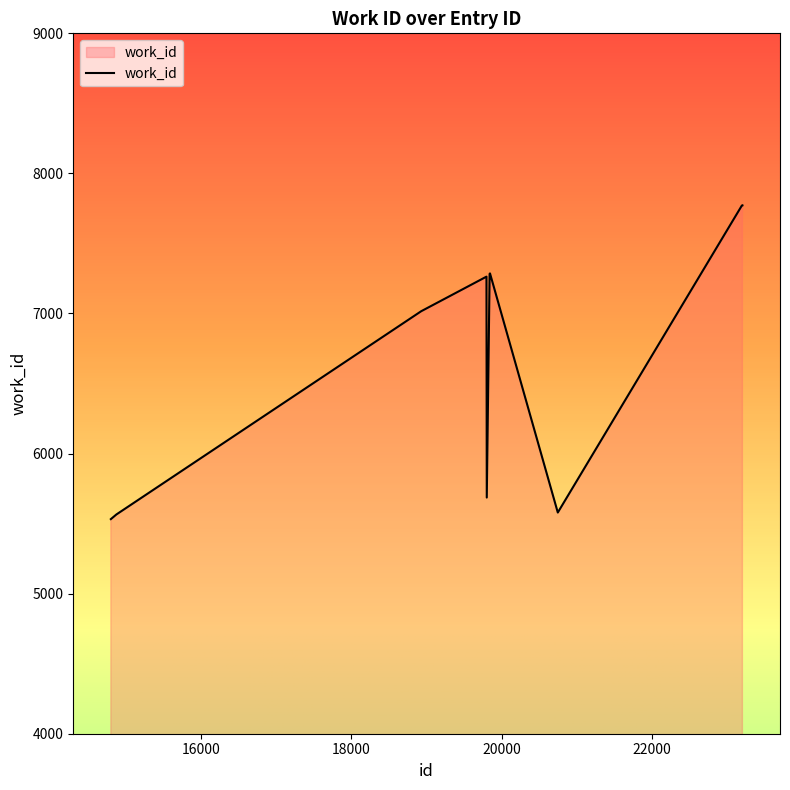

What is the difference between the maximum and minimum values?

2240